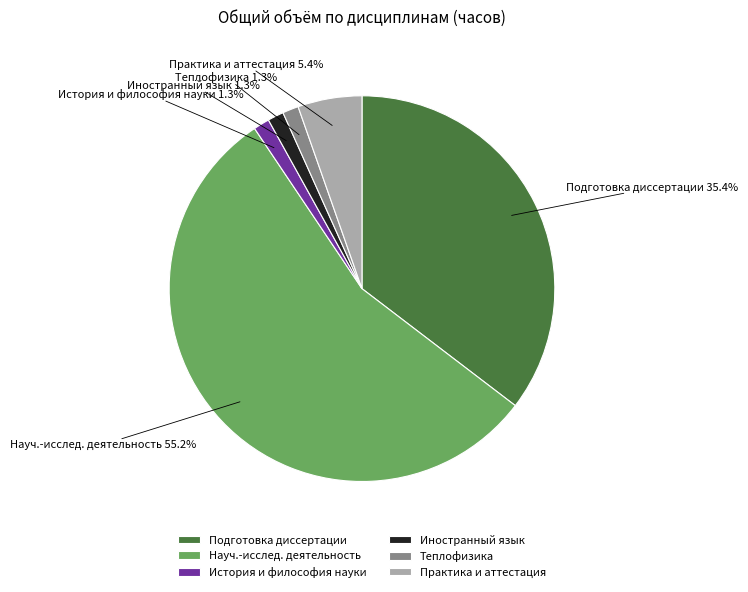

Which category accounts for the majority?

Науч.-исслед. деятельность